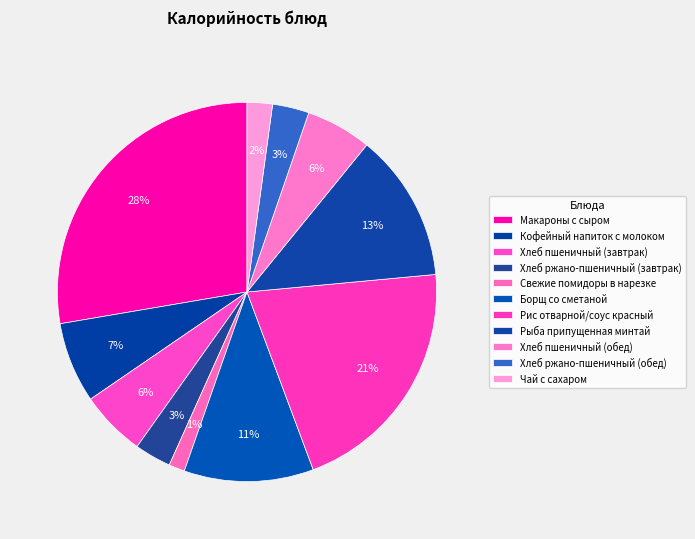

Is there any slice that represents more than half of the pie?

No